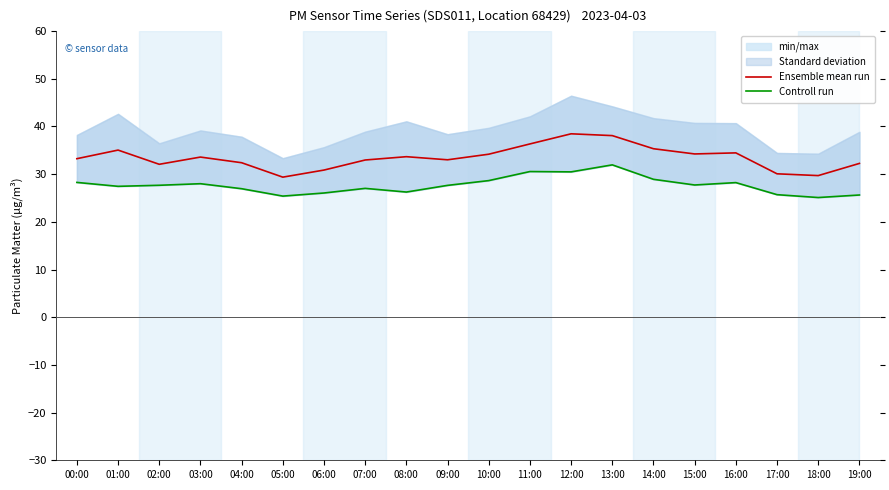

True or false: Ensemble mean run and Controll run cross at least once.

False